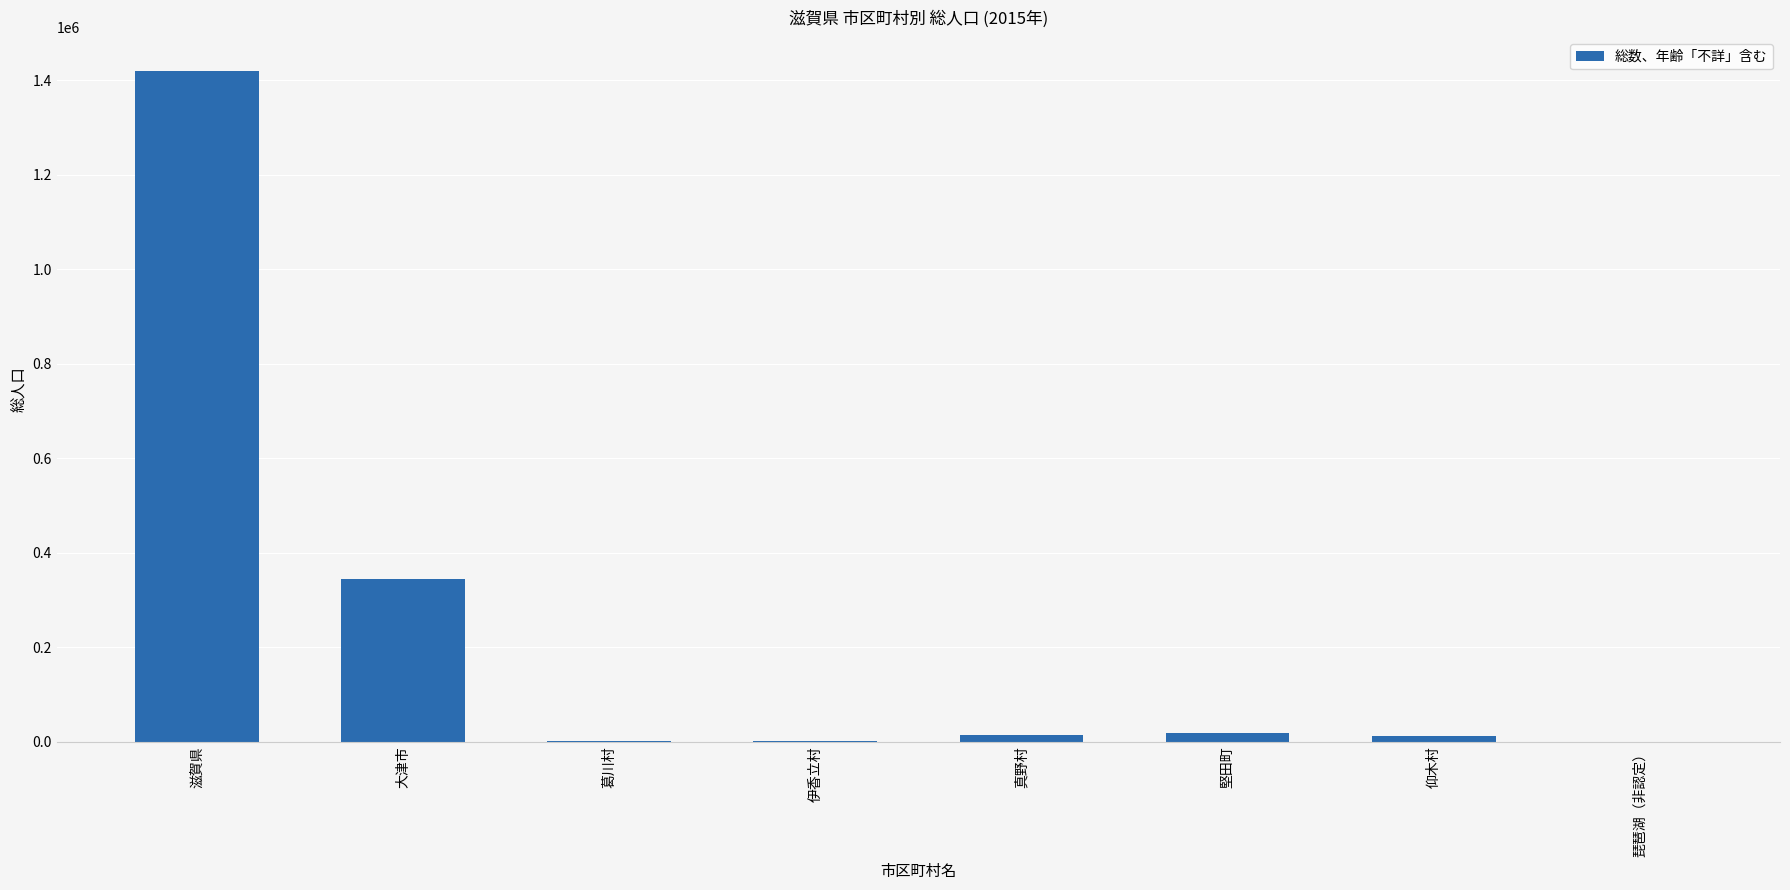

What is the change in value from 葛川村 to 真野村?

+14630